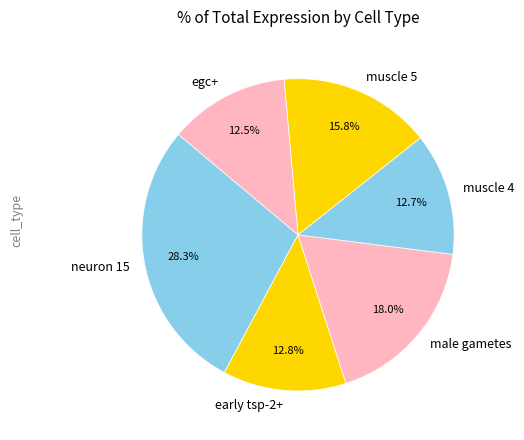

How many slices are in this pie chart?

6